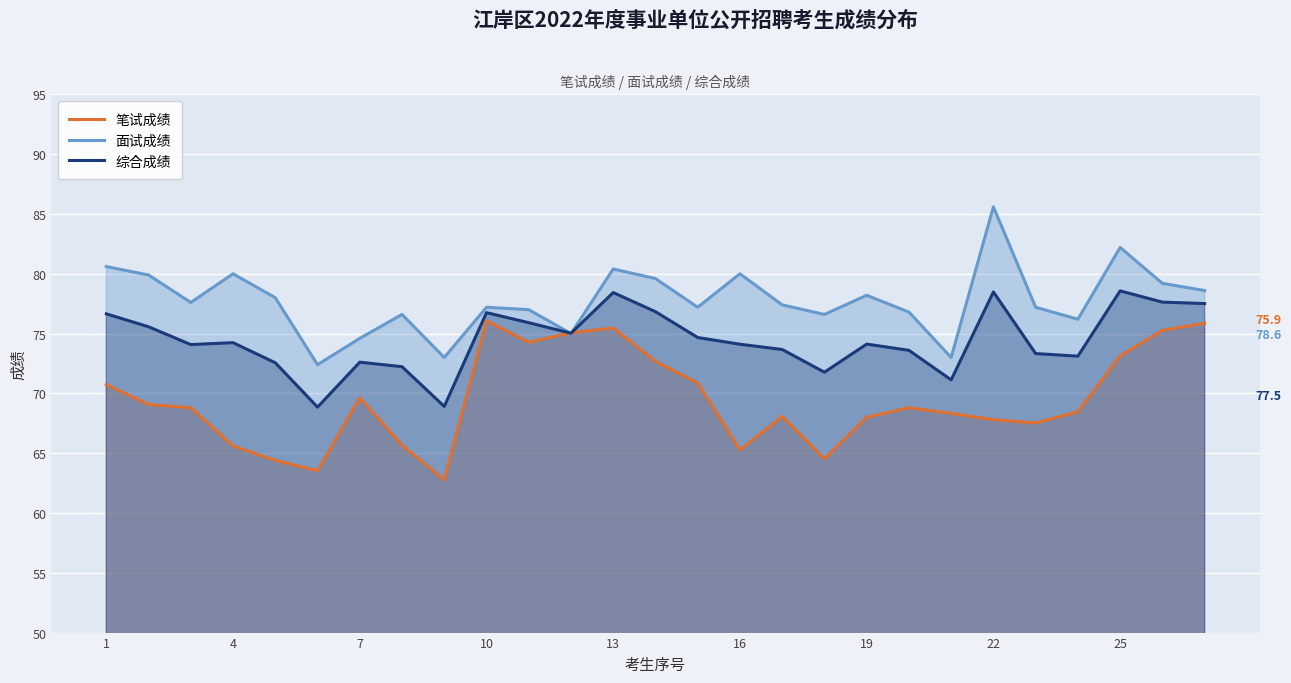

Which series has the widest spread of values?

笔试成绩